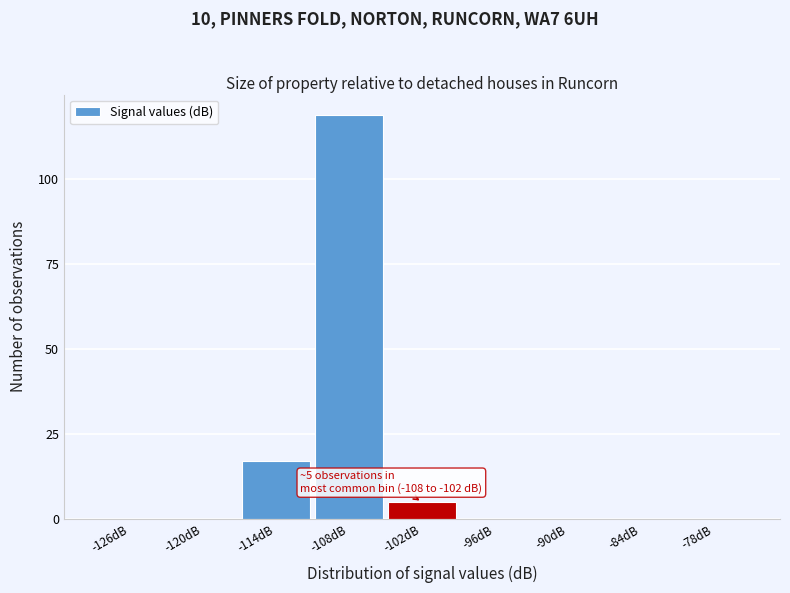

Reading left to right, extract all data points from this chart.

-126dB=0	-120dB=0	-114dB=17	-108dB=119	-102dB=5	-96dB=0	-90dB=0	-84dB=0	-78dB=0